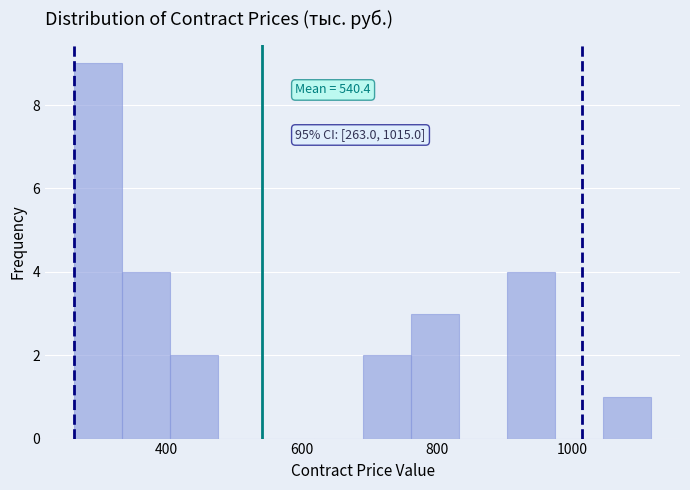

Read against the x-axis, roughly where is the centre of the tallest bar?

300